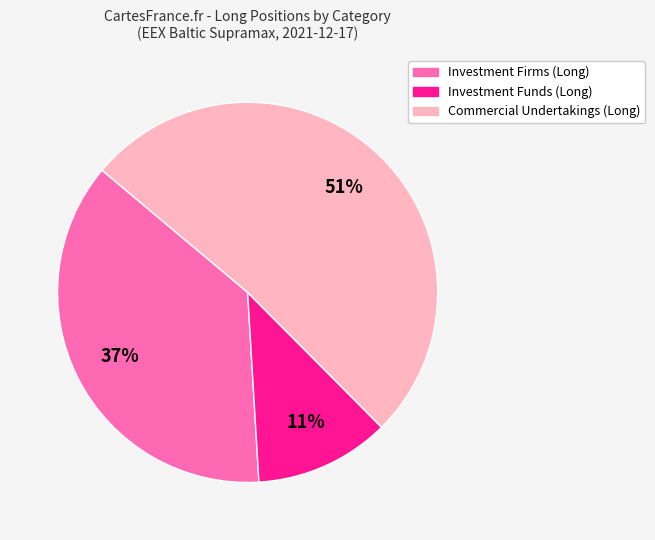

Does any single category account for the majority?

Yes